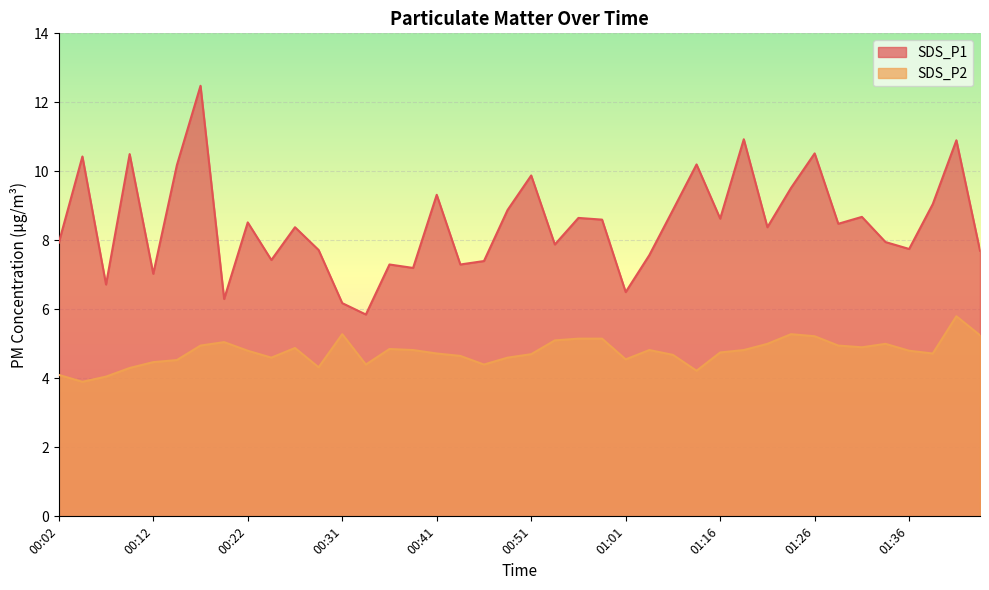

What is the approximate value of SDS_P1 at 01:19?

10.9